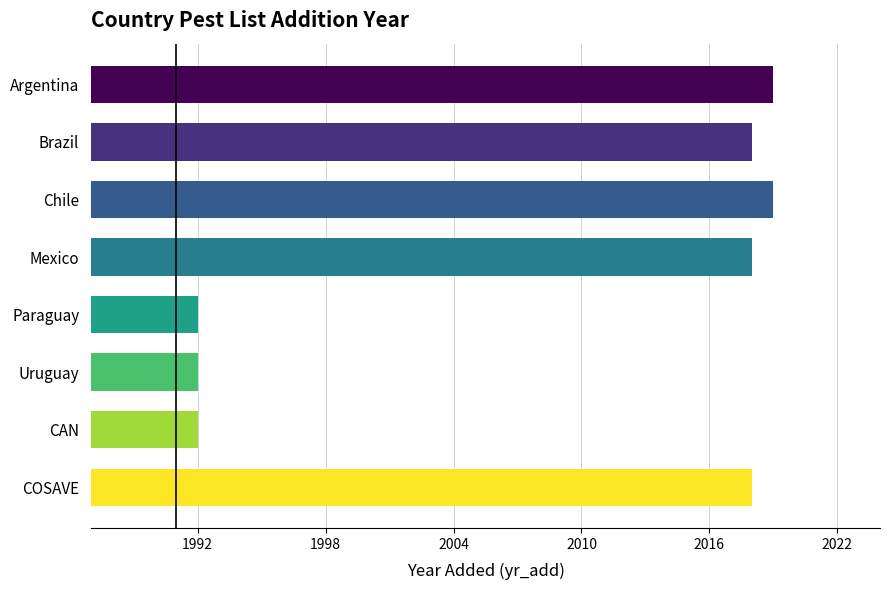

What is the difference between the values at Argentina and Paraguay?

27